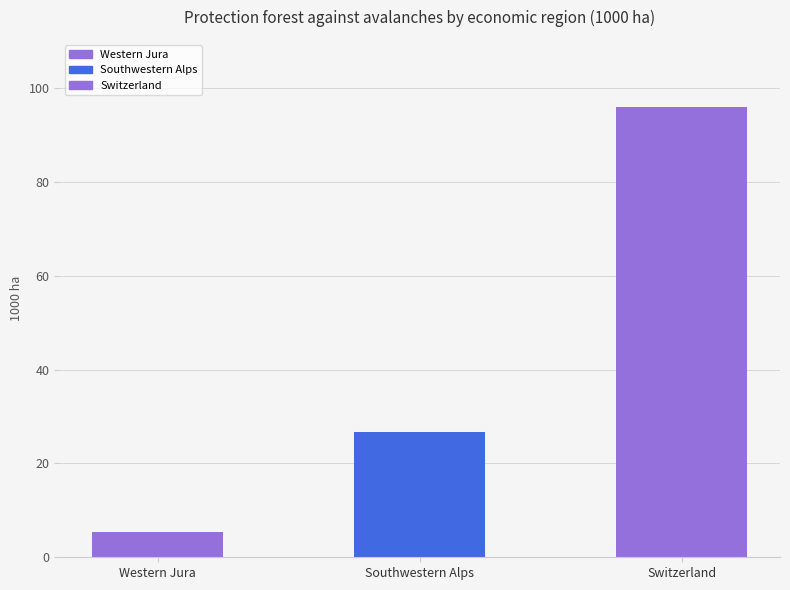

Is it true that the value at Southwestern Alps is 26.7?

True